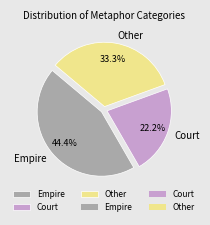

Which slice is the largest?

Empire